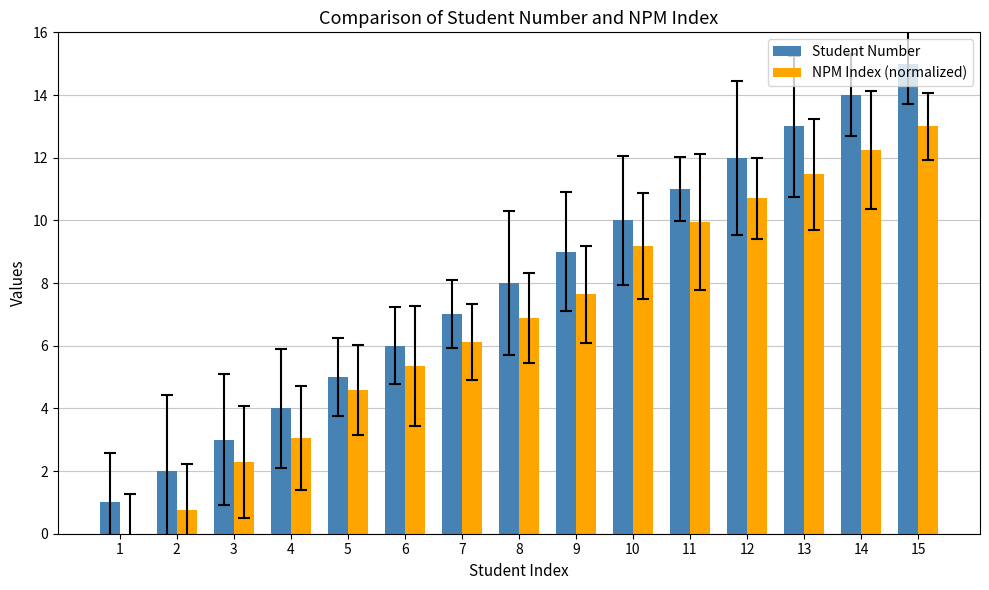

The NPM Index (normalized) series shows 7.6 at 9. True or false?

True